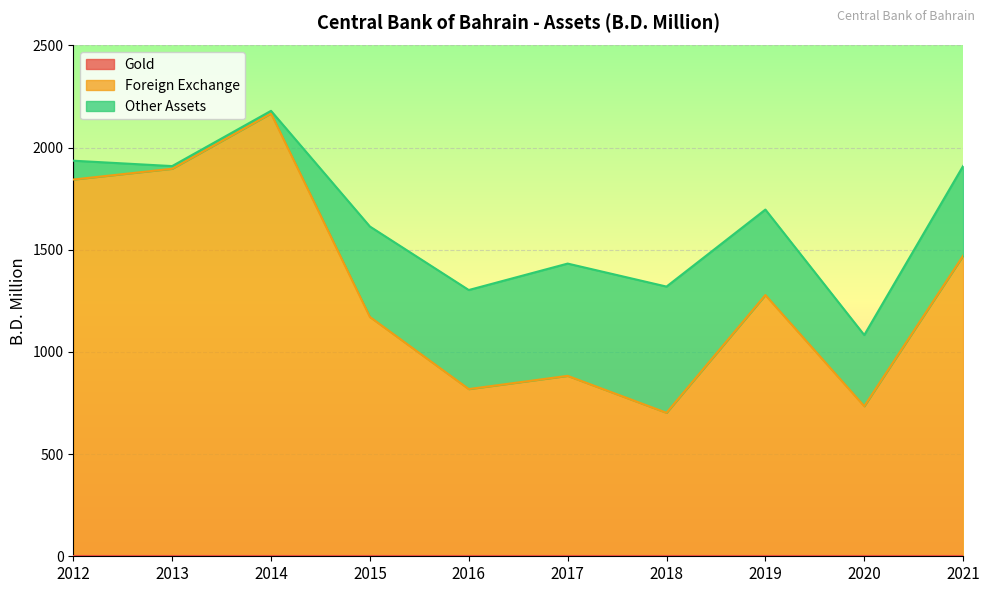

In Other Assets, how many points are higher than both neighbors (excluding endpoints)?

1